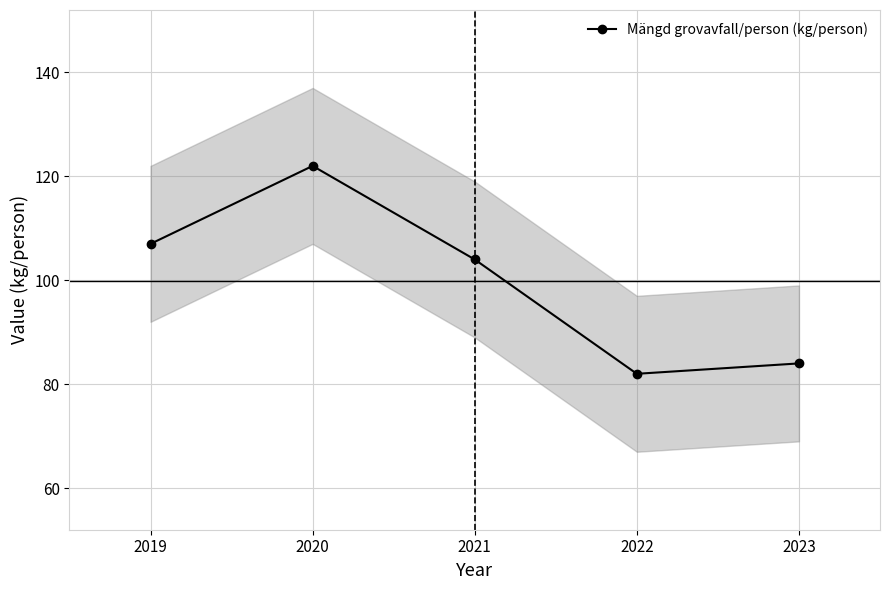

How many categories are shown in the chart?

5